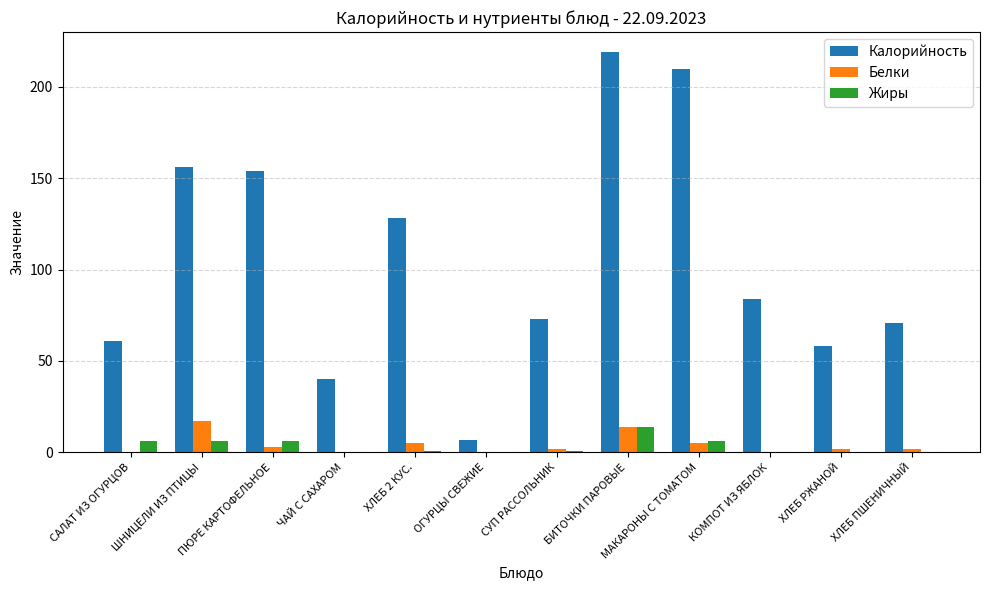

How many series are shown in this chart?

3